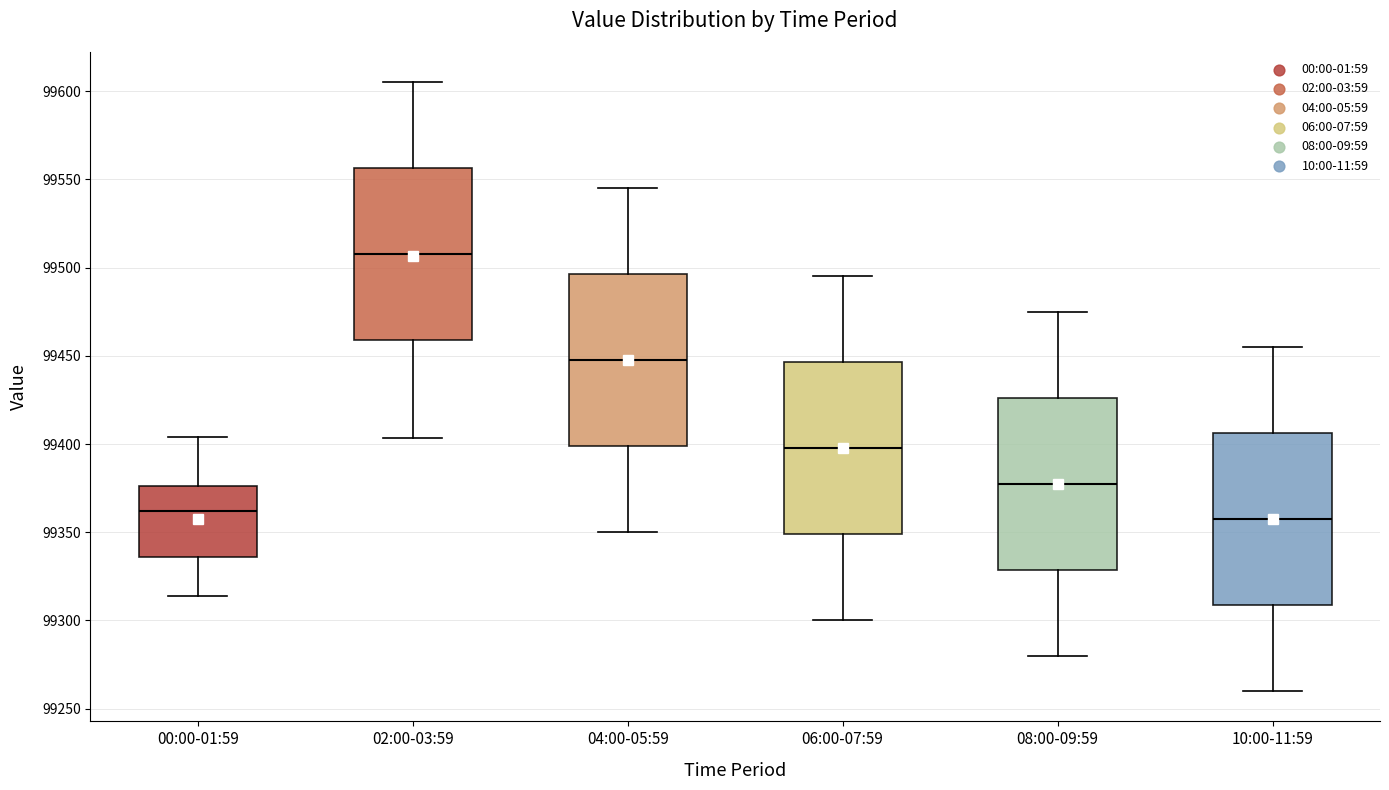

Reading left to right, read every box against the y-axis: the position of its median line, the range the box covers, and the ends of its whiskers. The values are not printed on the chart, so give them approximately, as read against the axis.

00:00-01:59: median 99360, box 99335 to 99375, whiskers 99315 to 99405
02:00-03:59: median 99510, box 99460 to 99555, whiskers 99405 to 99605
04:00-05:59: median 99450, box 99400 to 99495, whiskers 99350 to 99545
06:00-07:59: median 99400, box 99350 to 99445, whiskers 99300 to 99495
08:00-09:59: median 99380, box 99330 to 99425, whiskers 99280 to 99475
10:00-11:59: median 99360, box 99310 to 99405, whiskers 99260 to 99455